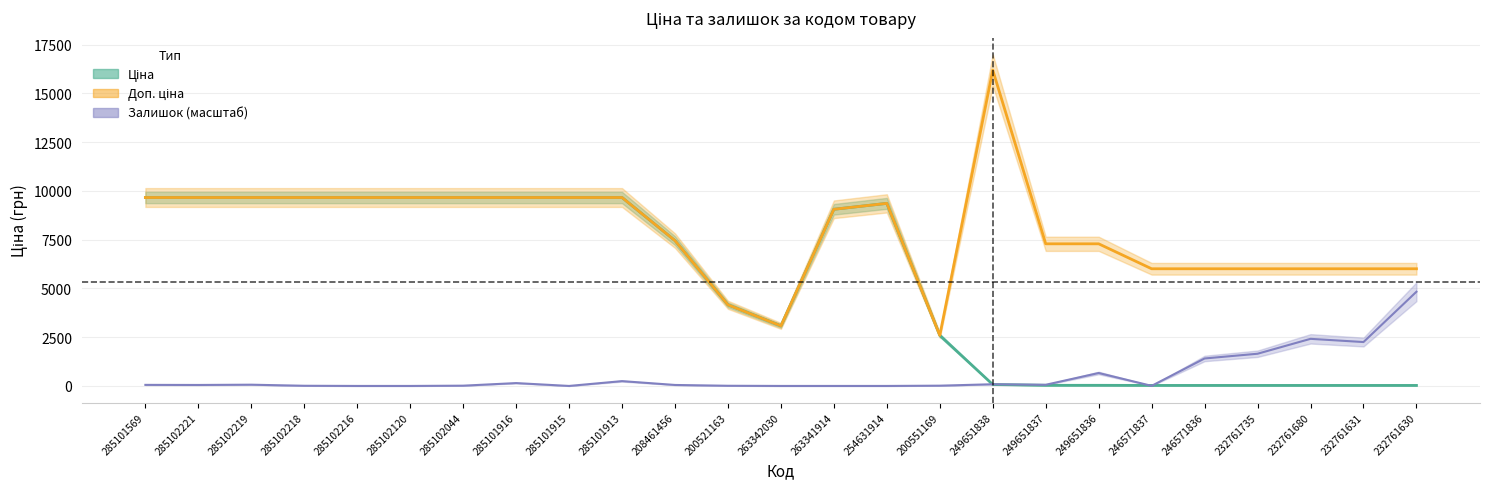

Reading left to right, transcribe all the data shown in this chart.

Ціна: 9664.7	9664.7	9664.7	9664.7	9664.7	9664.7	9664.7	9664.7	9664.7	9664.7	7453.8	4161.8	3080.7	9060.9	9364.3	2594.6	72.0	32.4	32.4	26.7	26.7	26.7	26.7	26.7	26.7
Доп. ціна: 9664.7	9664.7	9664.7	9664.7	9664.7	9664.7	9664.7	9664.7	9664.7	9664.7	7453.8	4162.0	3081.0	9060.9	9364.3	2595.0	16200.0	7290.0	7290.0	6010.0	6010.0	6010.0	6010.0	6010.0	6010.0
Залишок: 54.9	50.3	64.1	9.2	0.0	0.0	13.7	146.4	0.0	247.1	50.3	9.2	0.0	0.0	0.0	13.7	86.9	59.5	663.5	4.6	1409.4	1652.0	2416.2	2251.4	4832.3